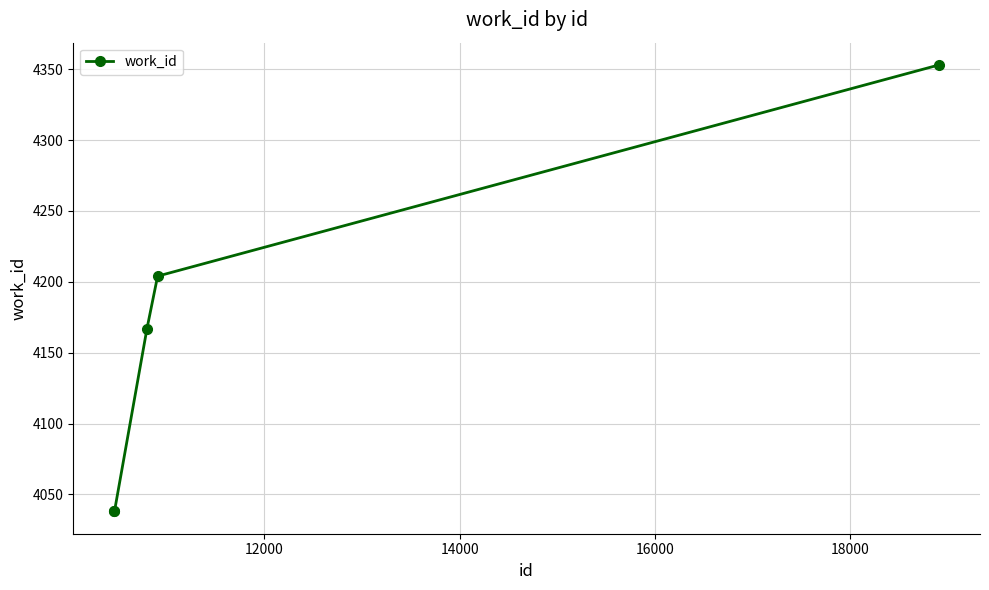

What is the sum of all values?

20800